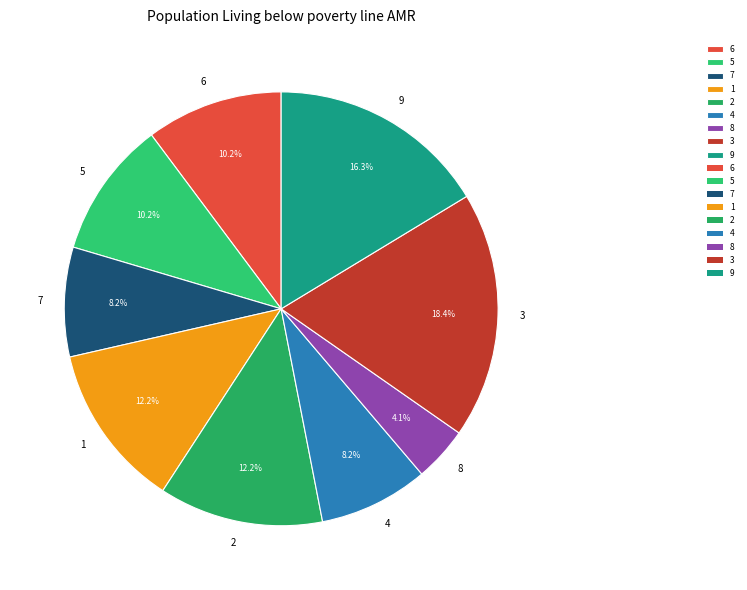

Which has a higher value, 6 or 4?

6